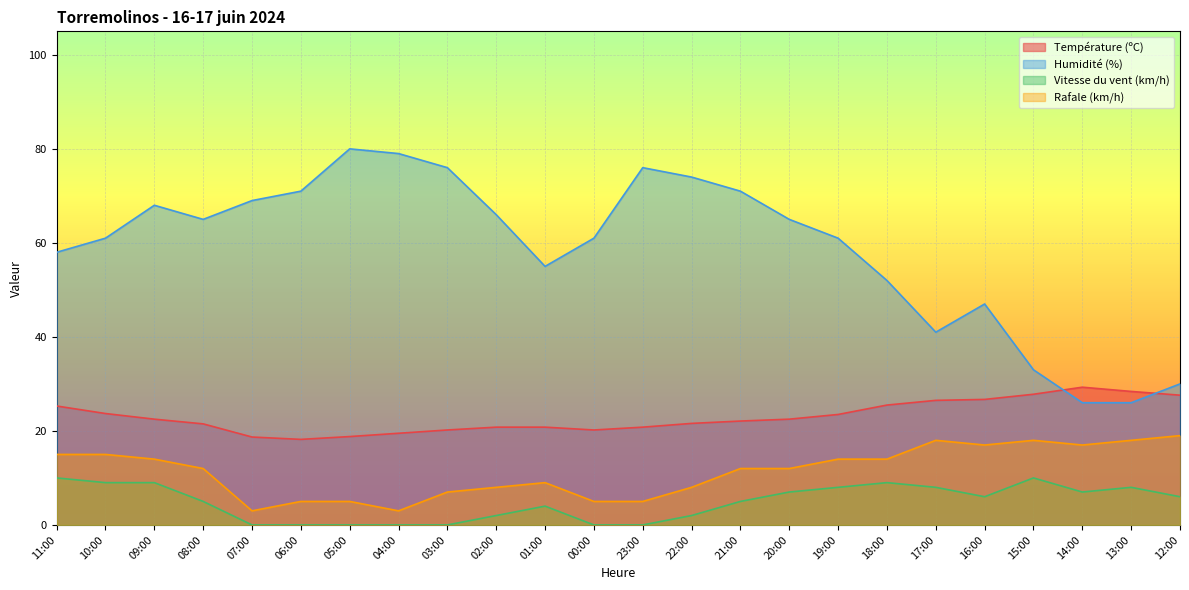

How many lines are shown in the chart?

4